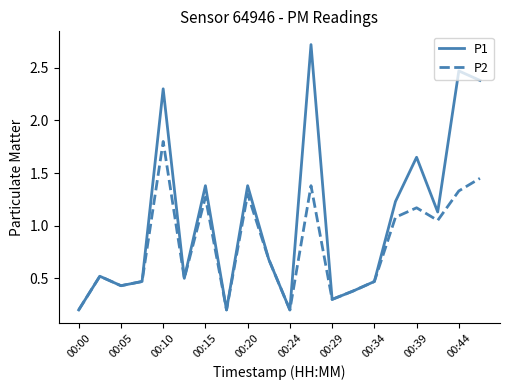

List the series in order of their peak value, lowest first.

P2, P1